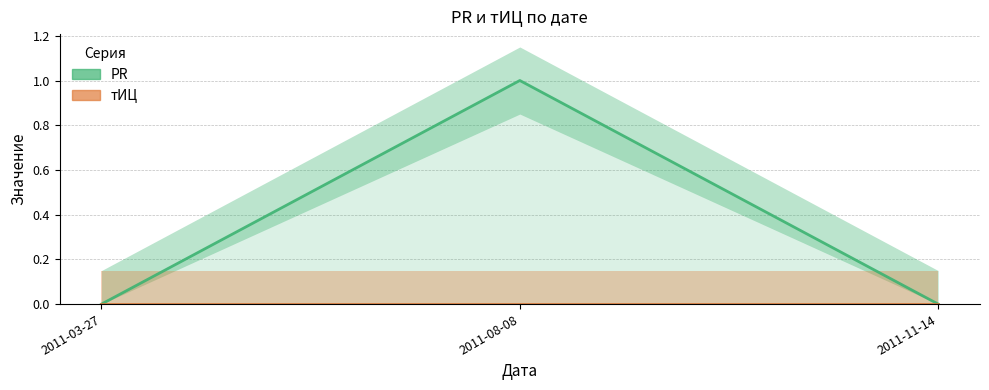

How many positive values does the PR series have?

1